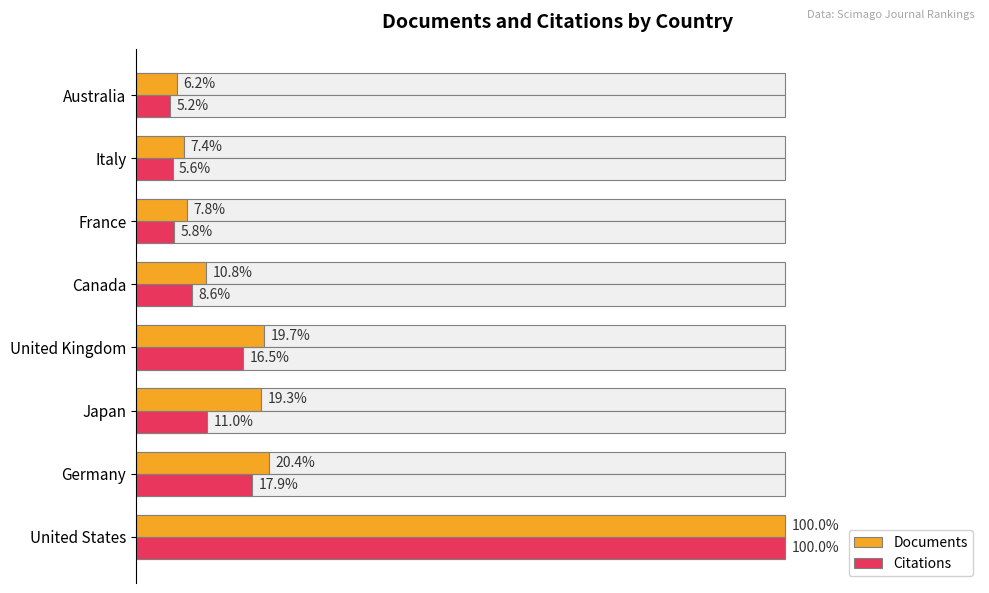

How many bars are there in total?

16